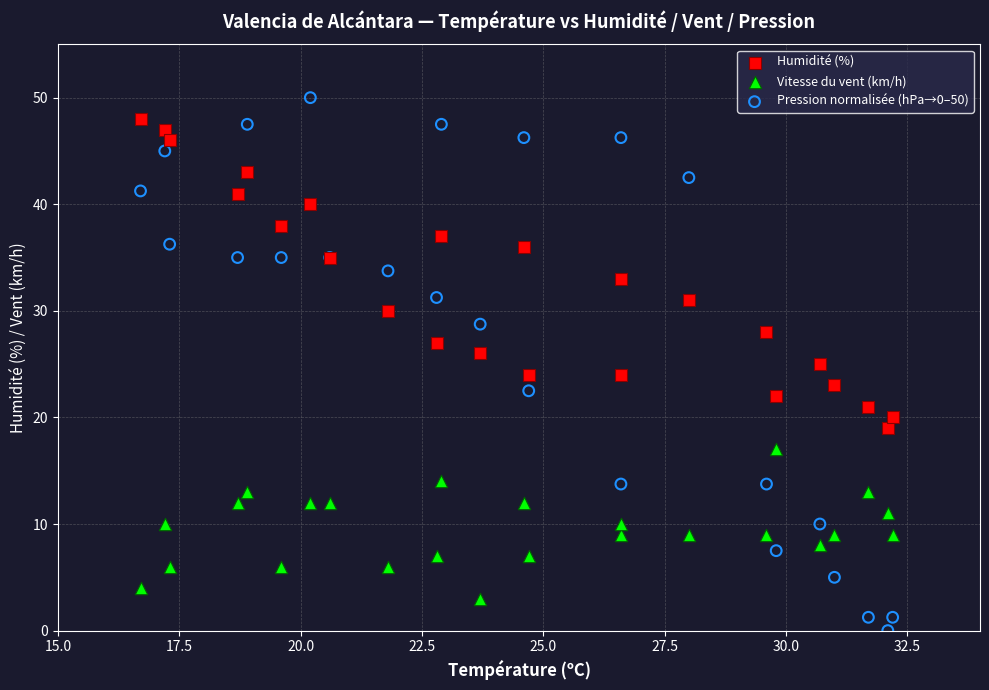

What are all the series names shown in the legend?

Humidité (%), Vitesse du vent (km/h), Pression normalisée (hPa→0–50)